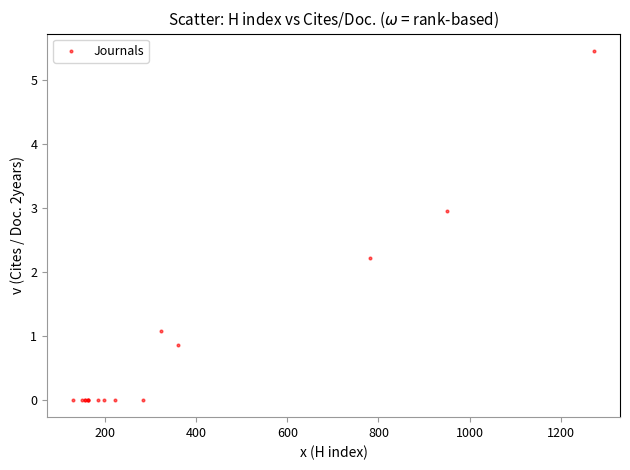

What Y value in the scatter plot is closest to 2?

2.2